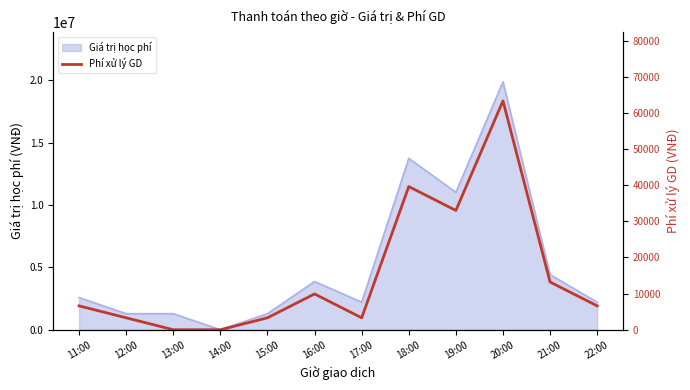

Reading left to right, list all the values displayed in this chart.

6600	3300	0	0	3300	9900	3300	39600	33000	63300	13200	6600